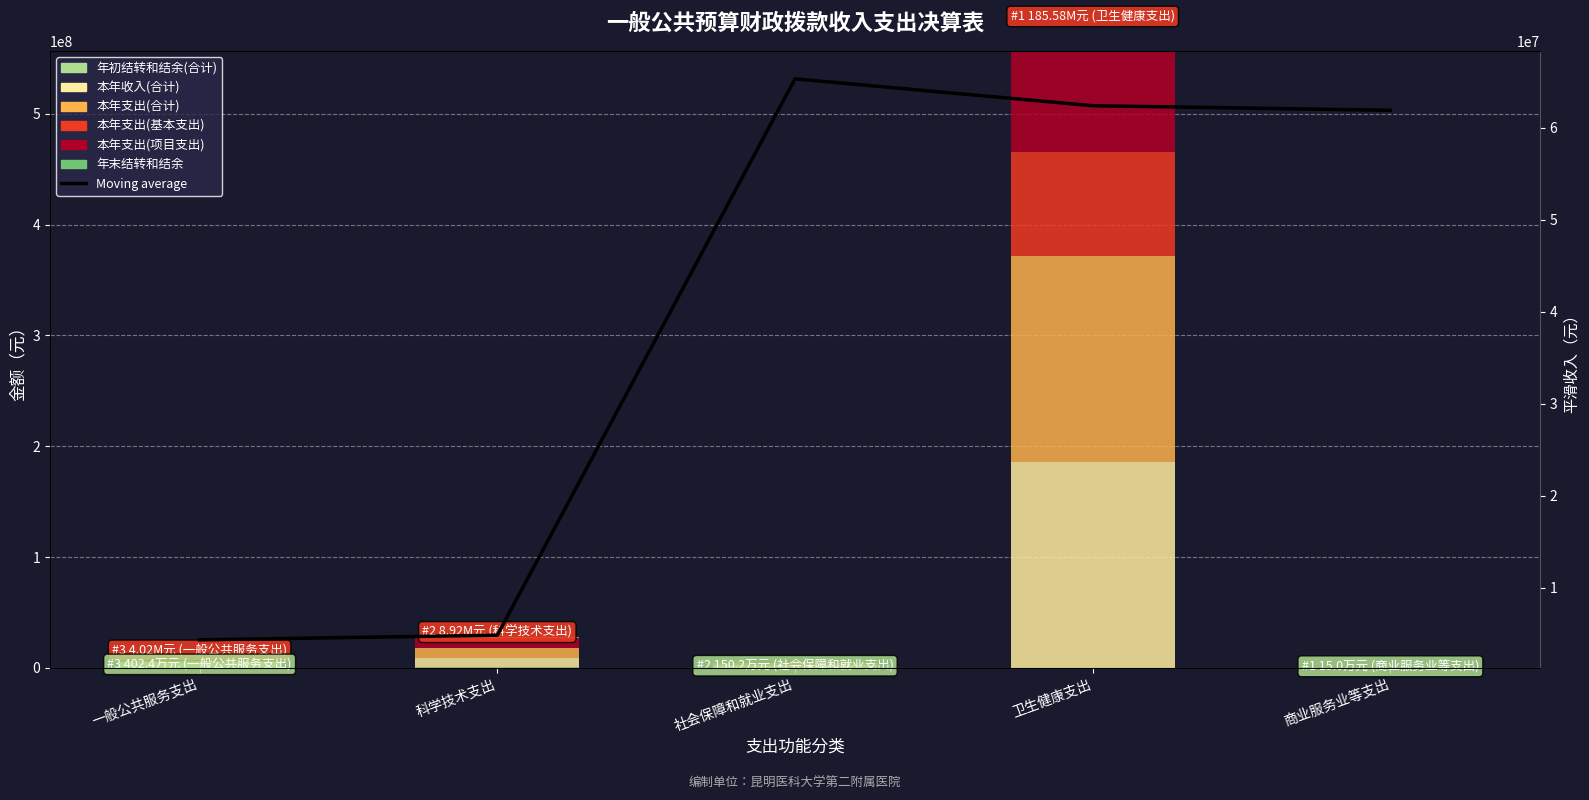

What are all the series names shown in the legend?

年初结转和结余(合计), 本年收入(合计), 本年支出(合计), 本年支出(基本支出), 本年支出(项目支出), 年末结转和结余